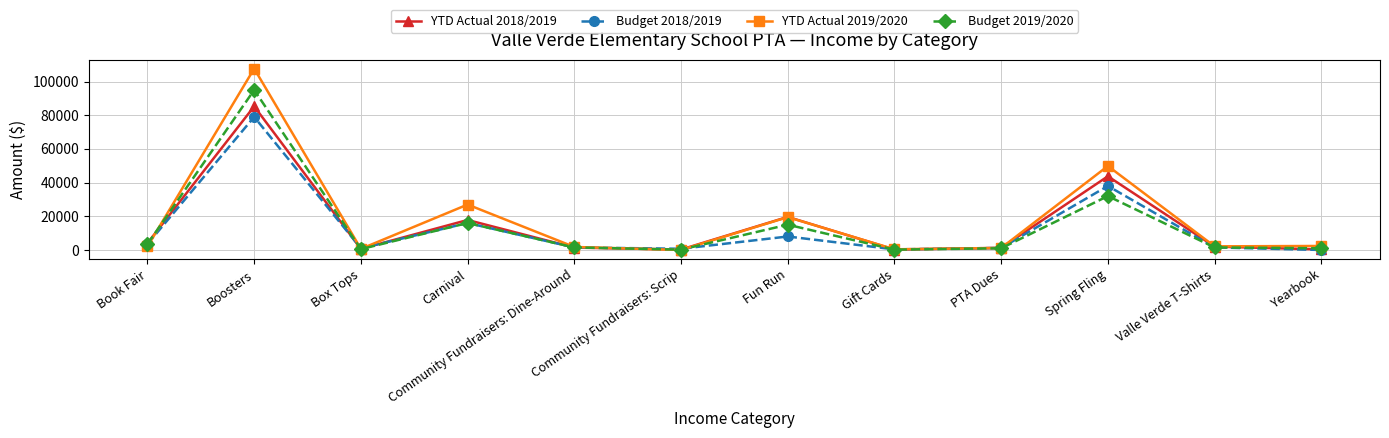

At which label does Budget 2019/2020 reach its peak?

Boosters